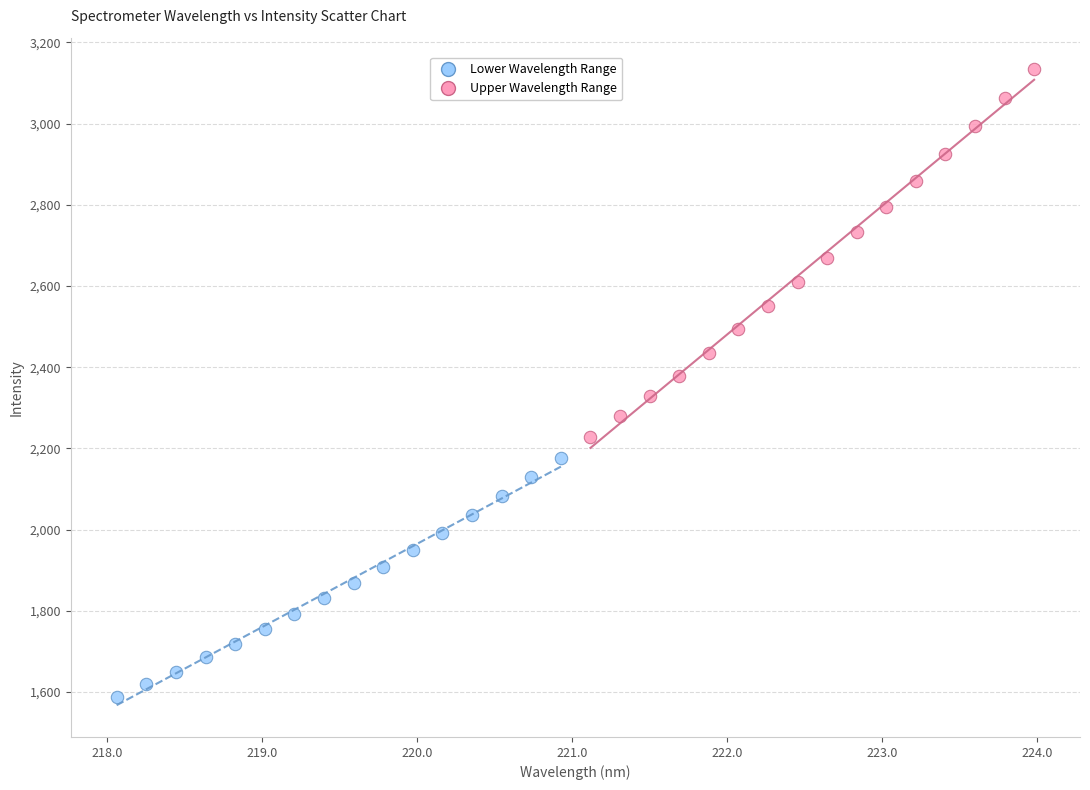

Which series contains the lowest Y value?

Lower Wavelength Range